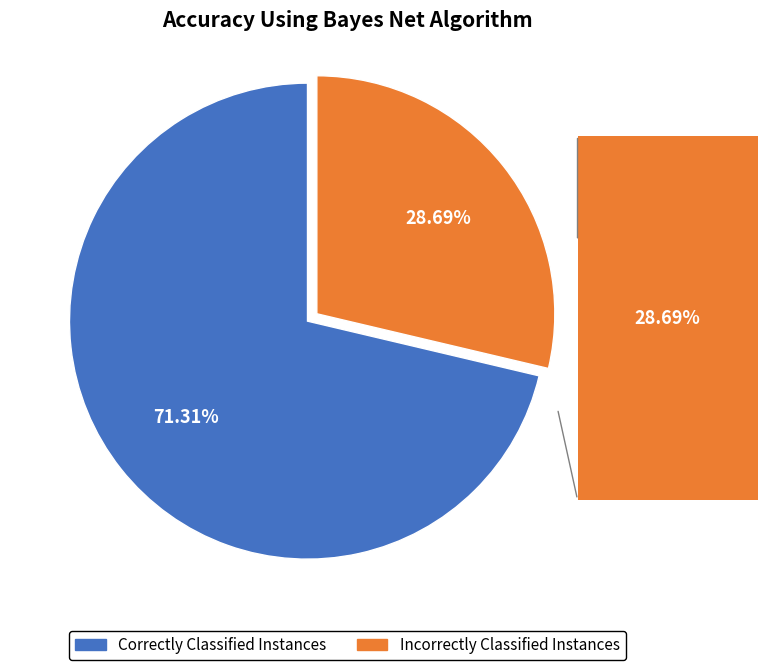

Rank the categories by value from lowest to highest.

Incorrectly Classified Instances, Correctly Classified Instances